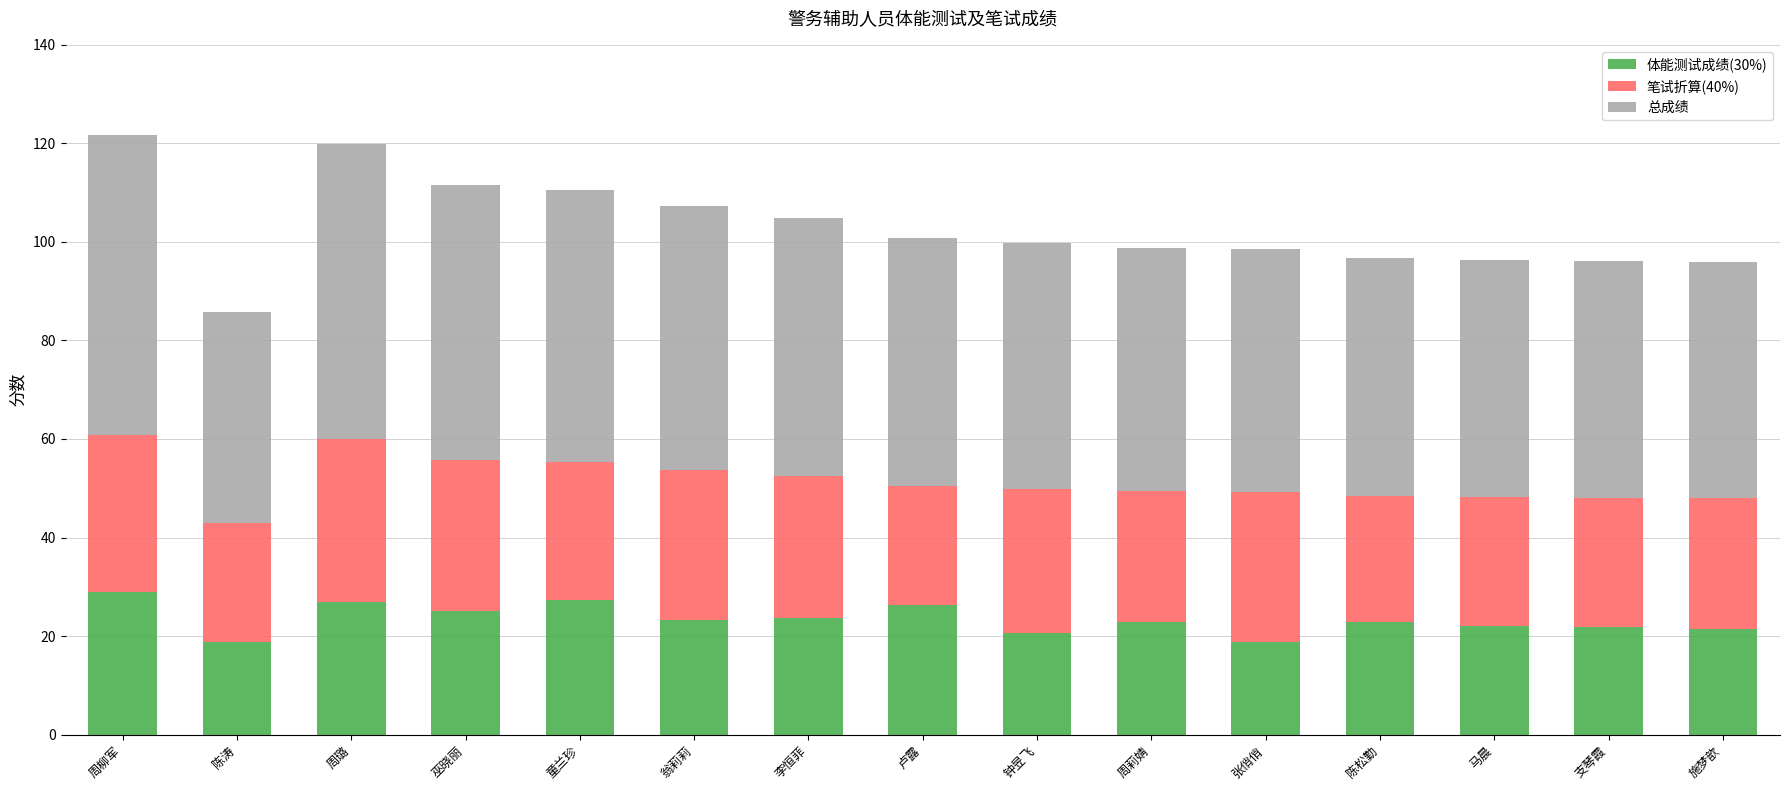

True or false: 体能测试成绩(30%) has a value of 27.4 at 童兰珍.

True